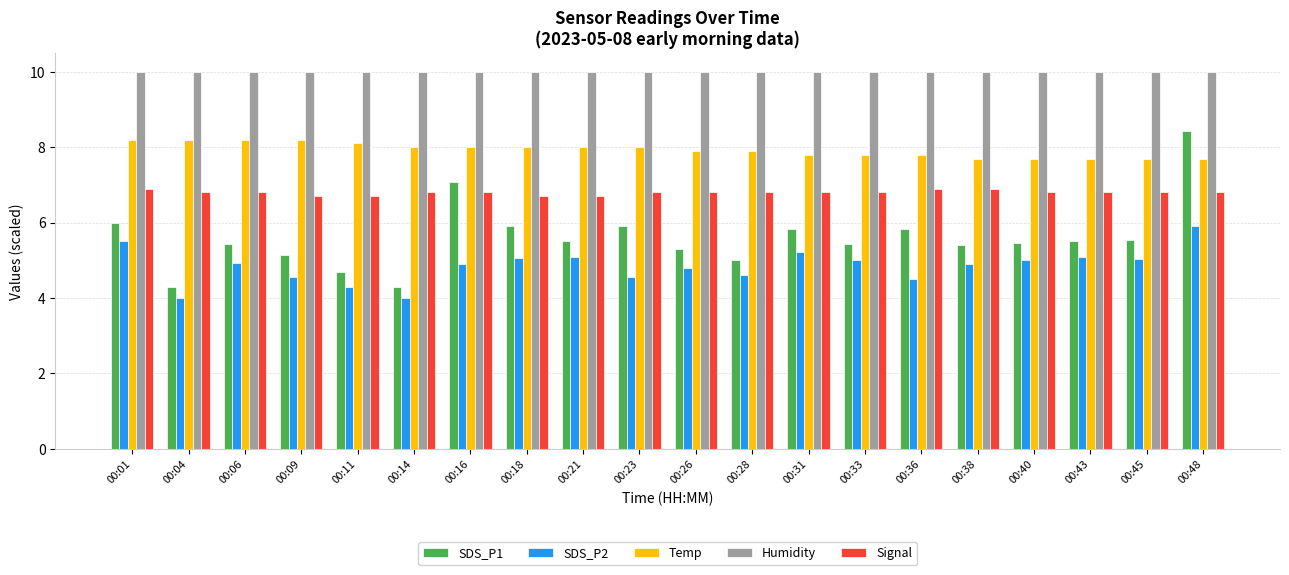

What are all the series names shown in the legend?

SDS_P1, SDS_P2, Temp, Humidity, Signal